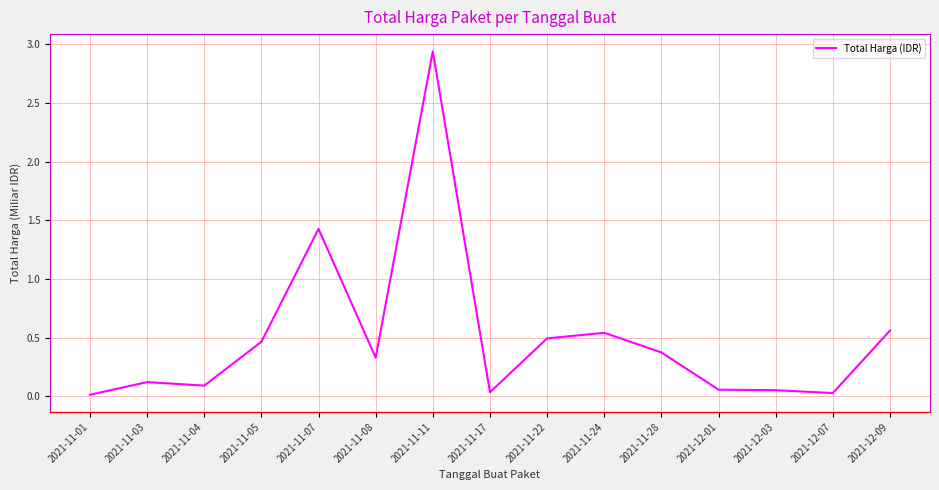

Which has a higher value, 2021-11-03 or 2021-11-28?

2021-11-28